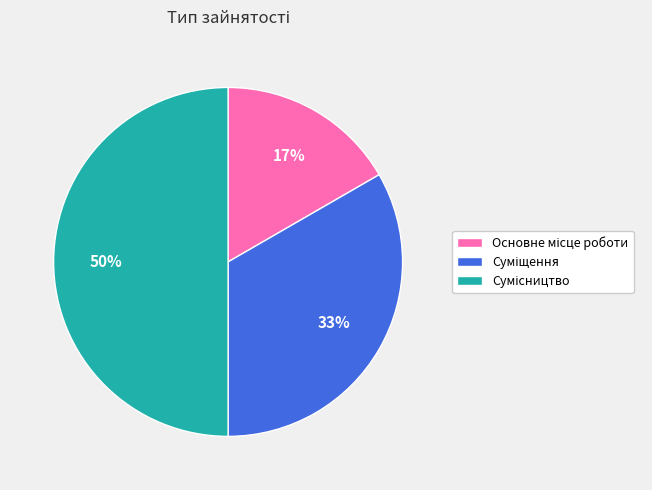

How many segments does this pie chart have?

3